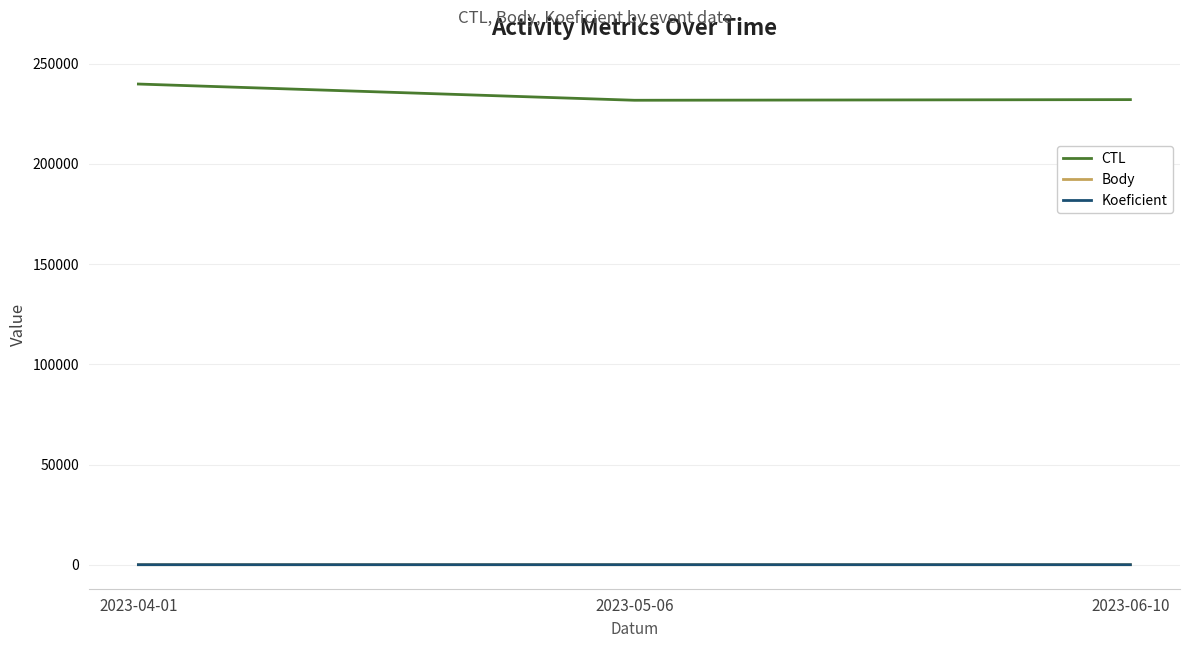

At which label is CTL closest to 235851?

2023-06-10